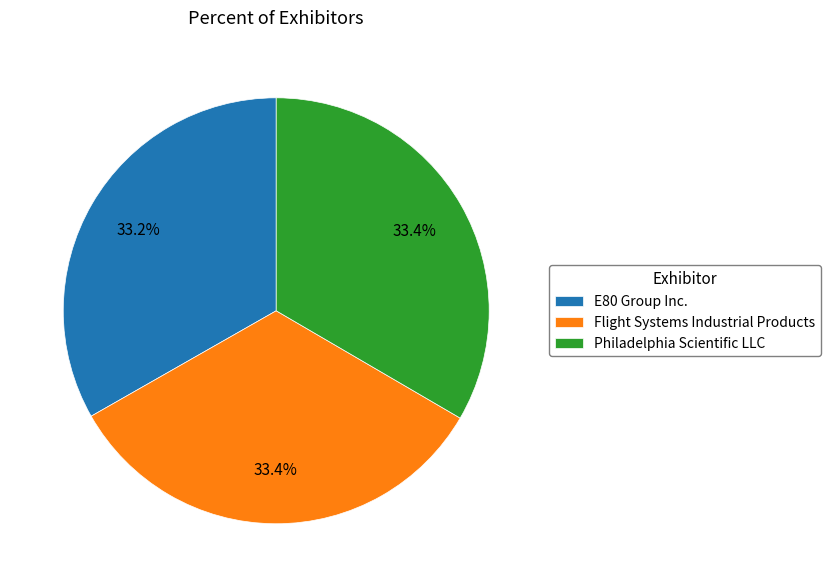

What is the total percentage of Flight Systems Industrial Products and E80 Group Inc.?

66.6%